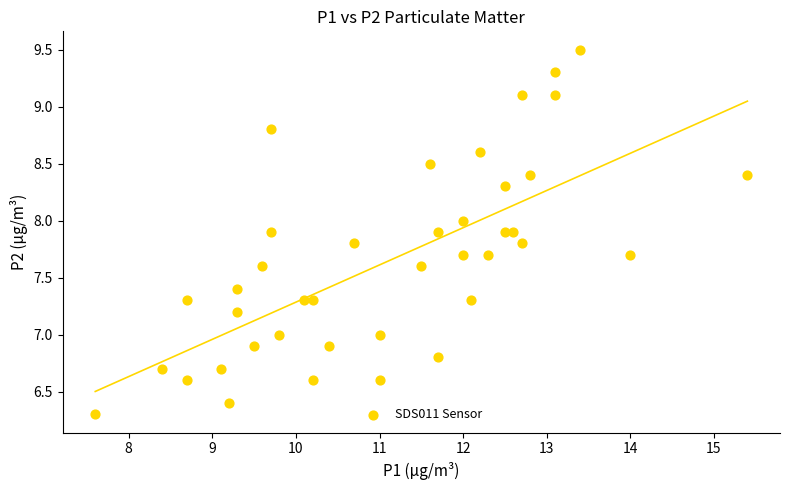

What is the range of Y values (max minus min)?

3.2